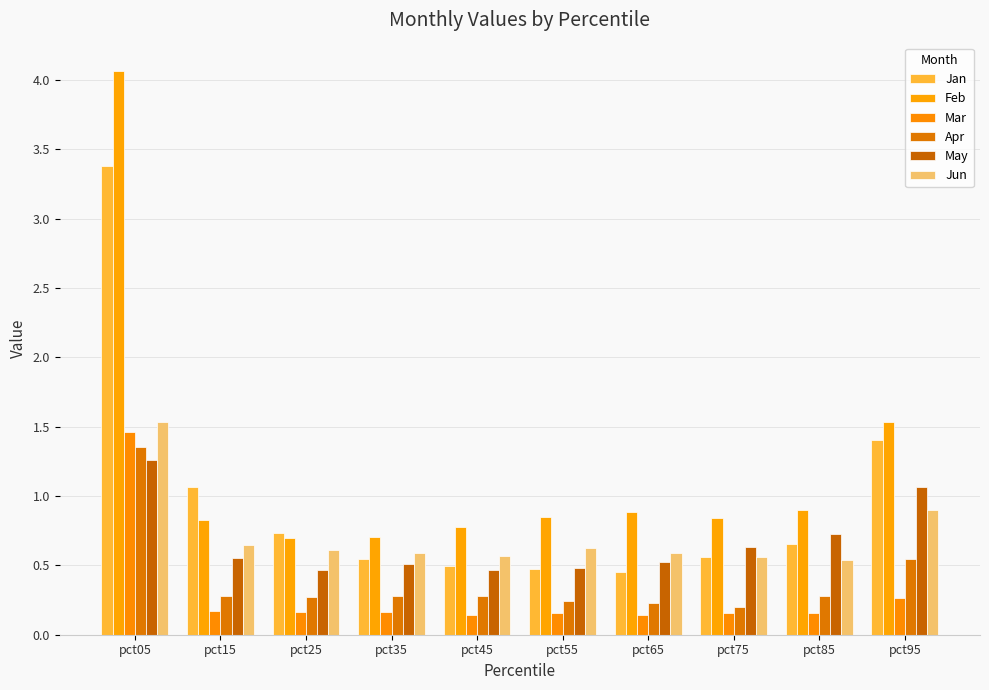

At how many categories does at least one series exceed 3?

1